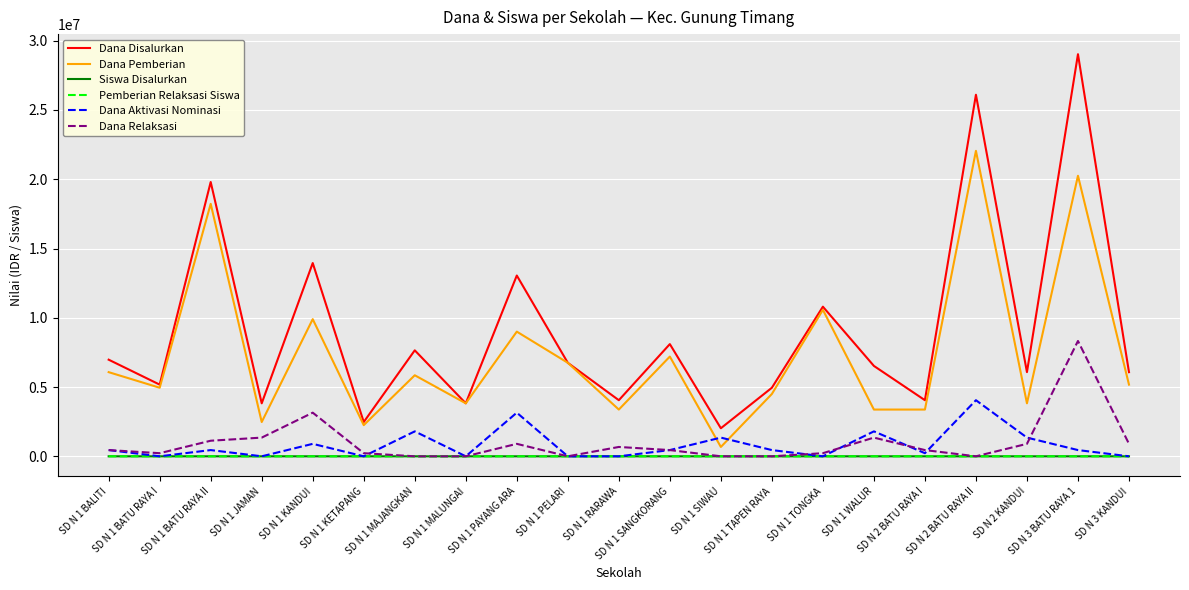

True or false: Dana Relaksasi has a value of 0 at SD N 1 MALUNGAI.

True